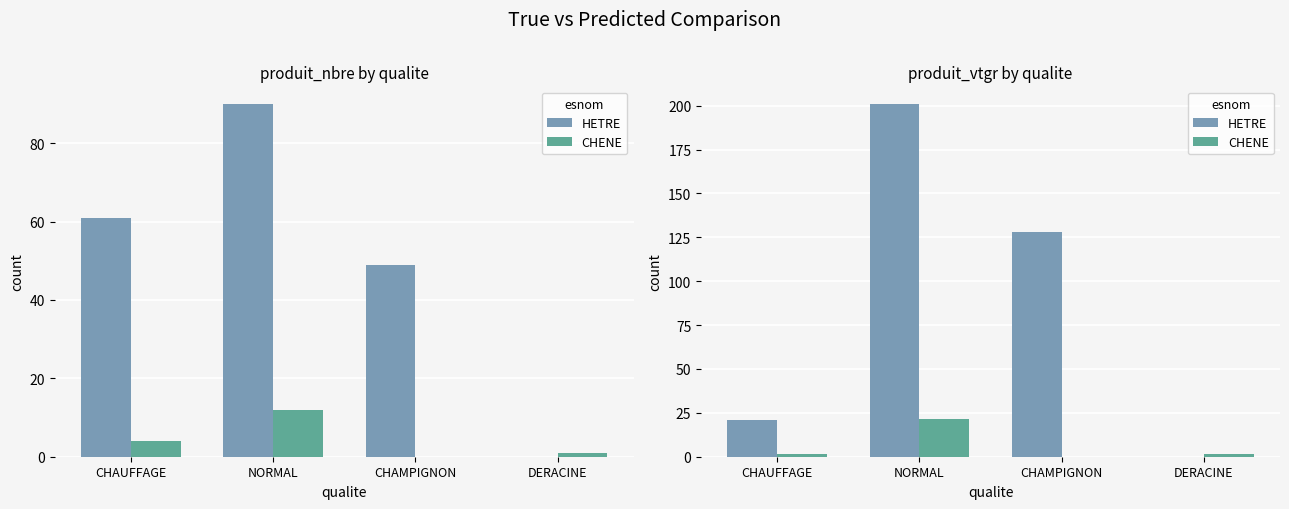

What is the difference between the second highest and second lowest values in the HETRE series?

107.4